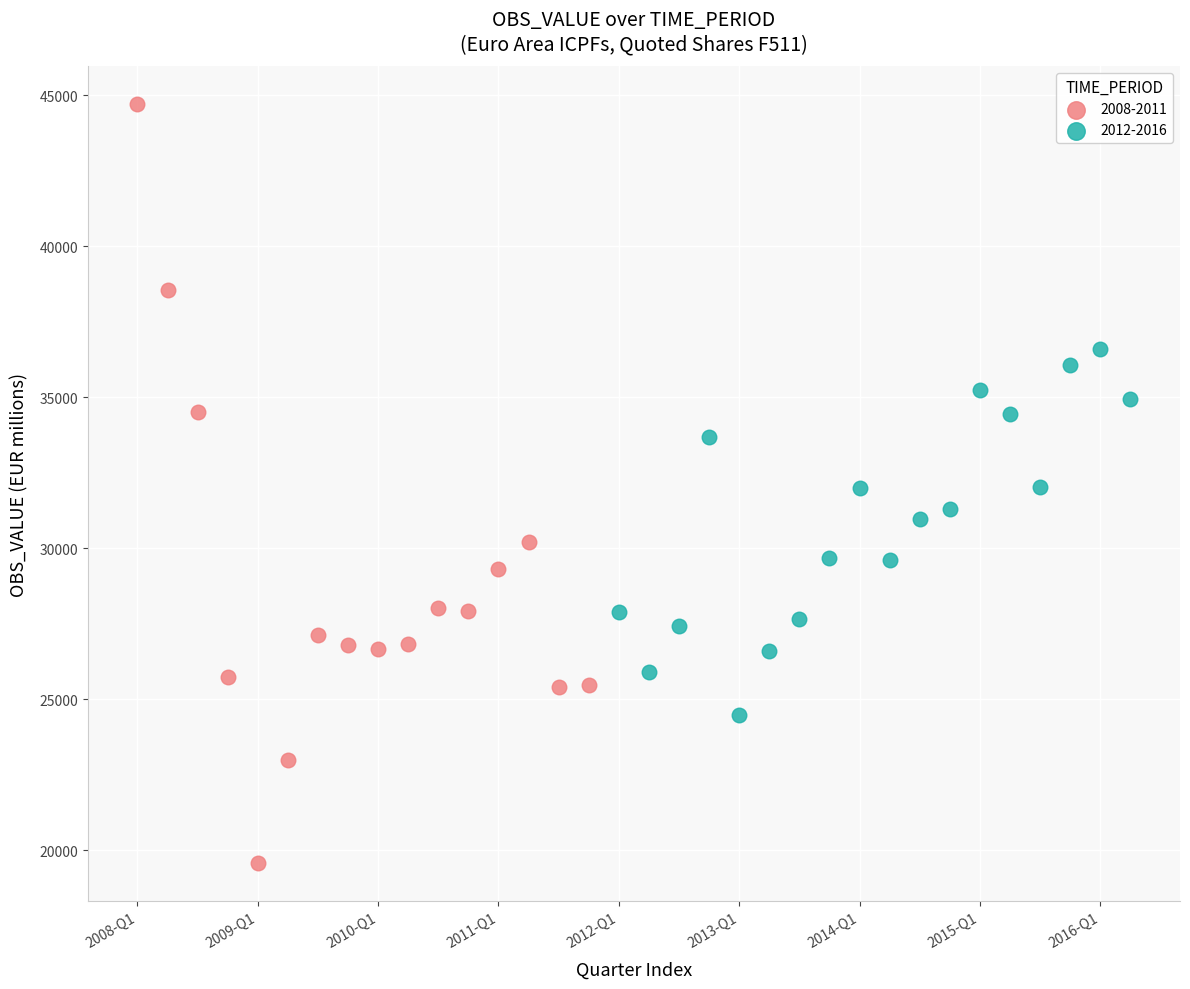

Which series reaches the minimum Y coordinate?

2008-2011